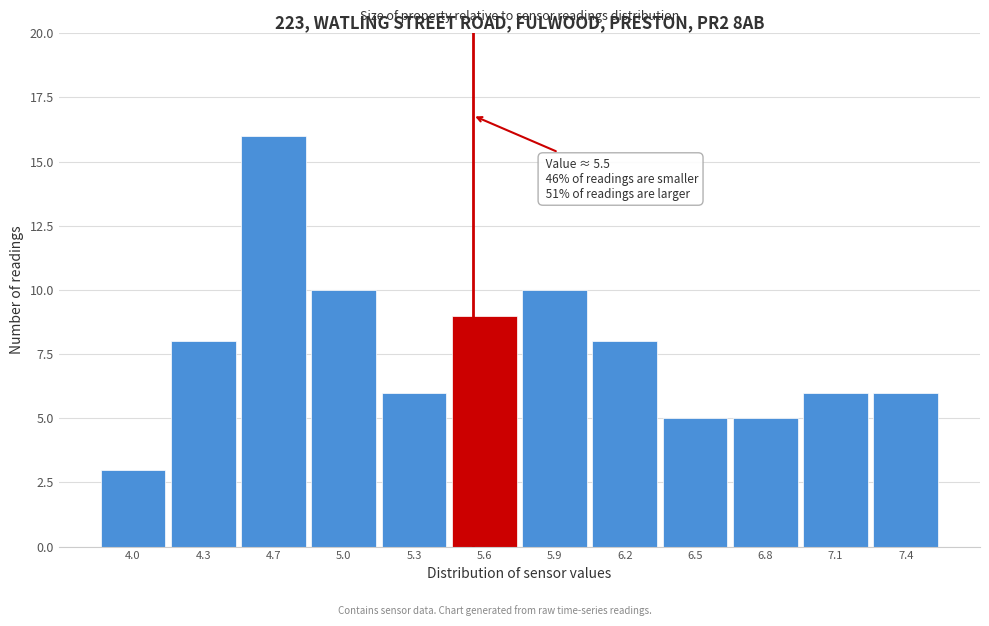

Reading right to left, what are all the values shown in this chart?

7.4=6	7.1=6	6.8=5	6.5=5	6.2=8	5.9=10	5.6=9	5.3=6	5.0=10	4.7=16	4.3=8	4.0=3